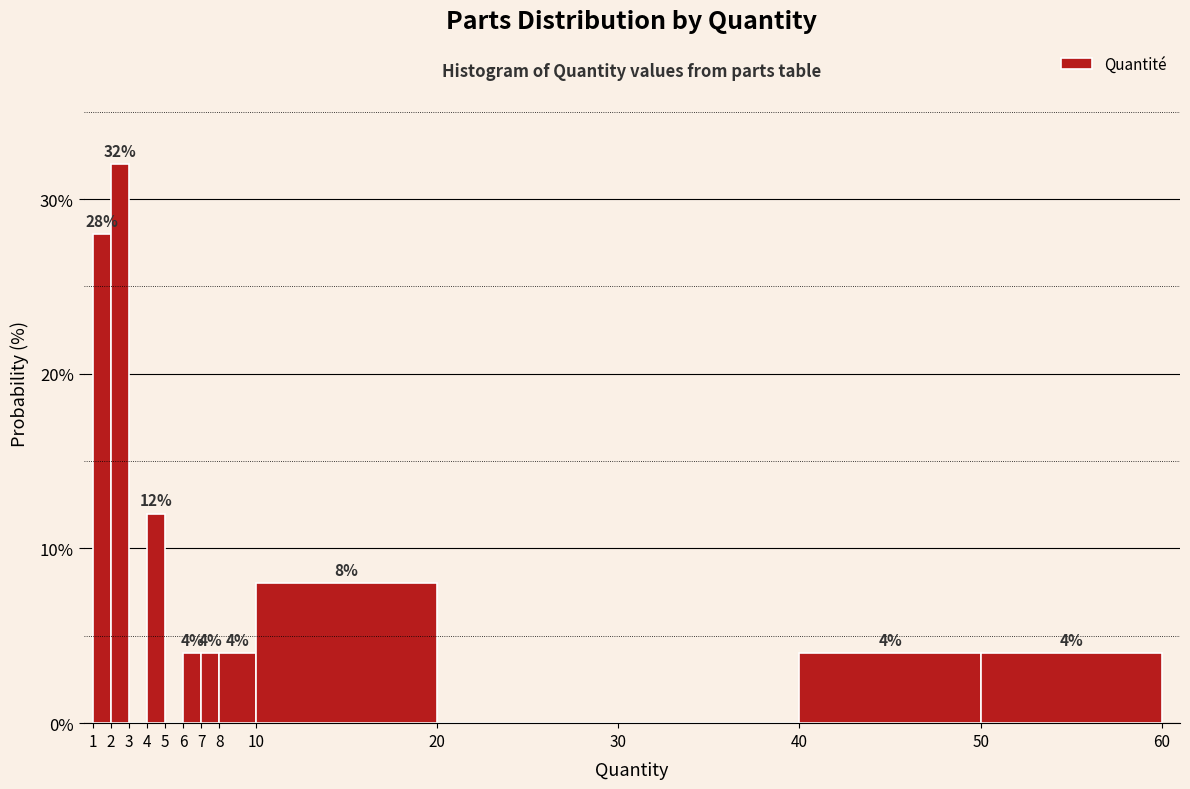

Which range on the x-axis has the tallest bar?

2 to 3